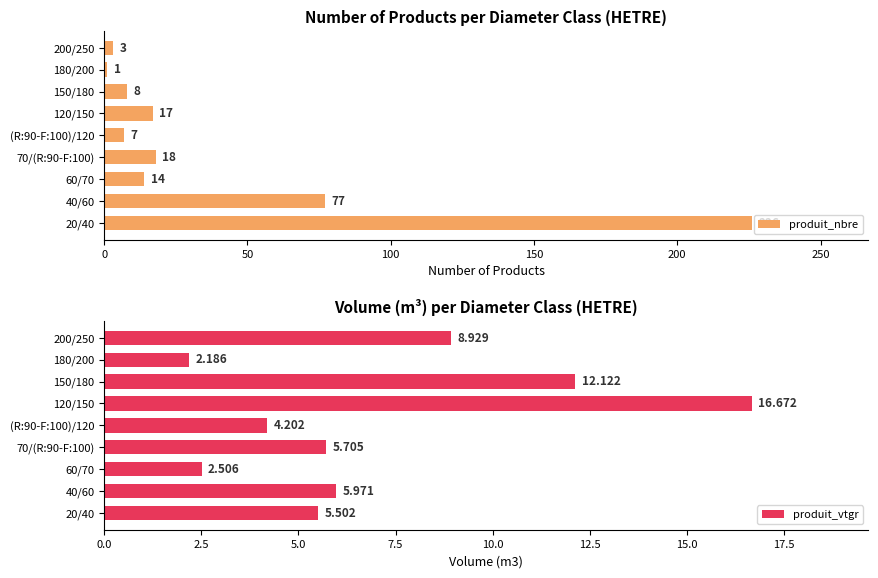

Which category has the highest value in the produit_nbre series?

20/40